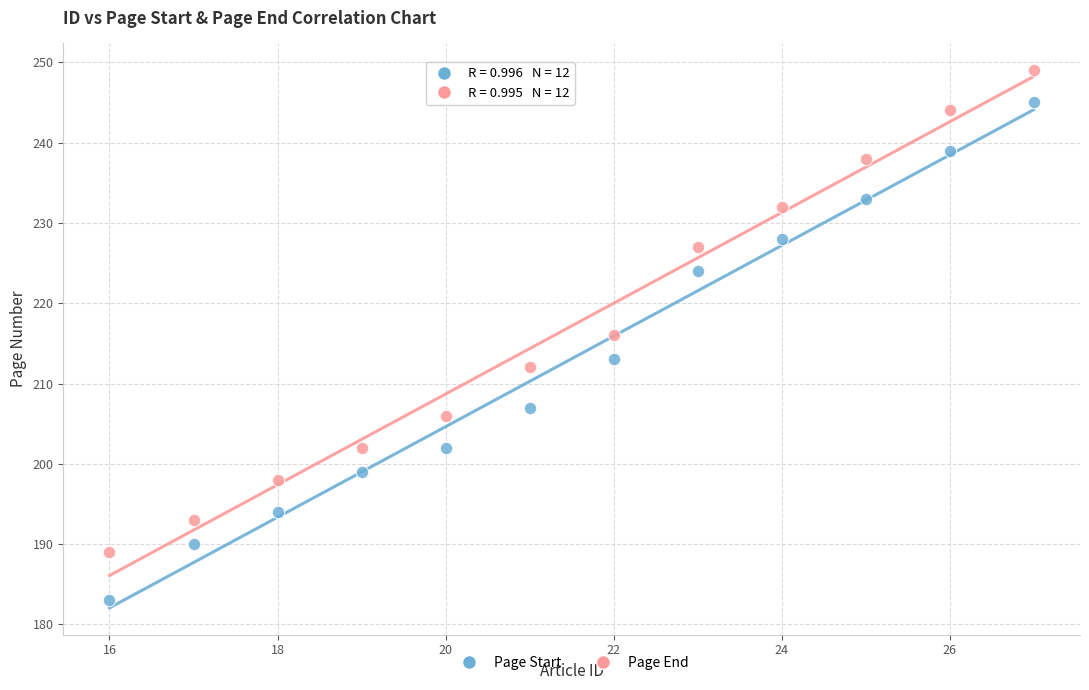

Which series contains the highest Y value?

Page End